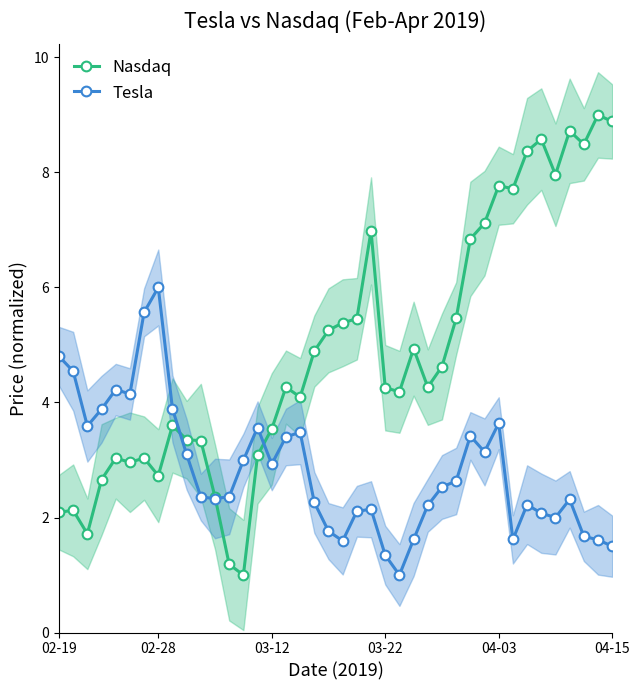

After their last crossing, which series has the higher values: Tesla or Nasdaq?

Nasdaq